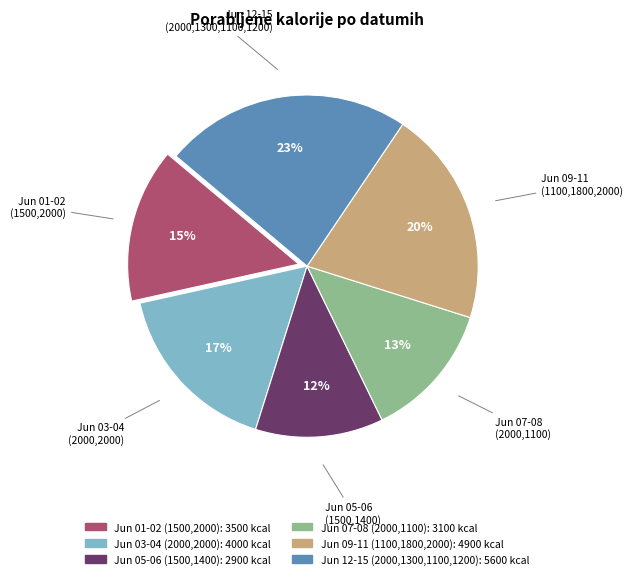

To the nearest percent, what is the average slice percentage?

17%